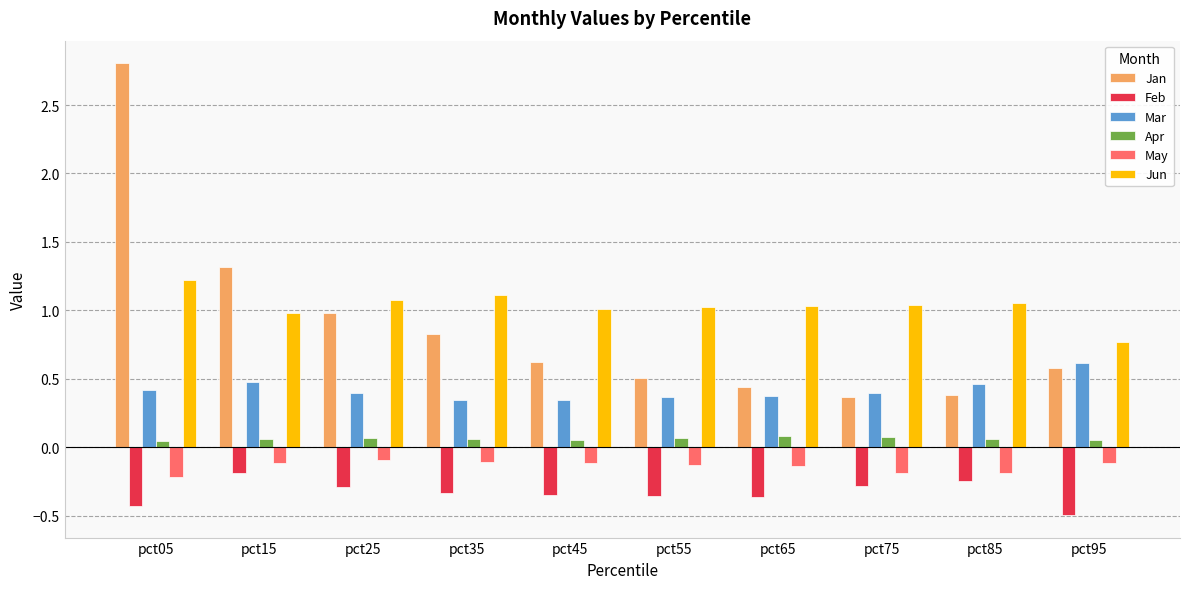

What is the sum of all Apr values?

0.6